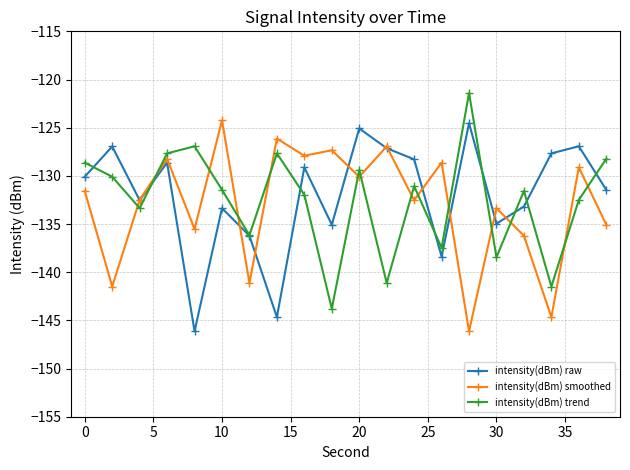

True or false: intensity(dBm) raw has more than 0 interior local peaks.

True